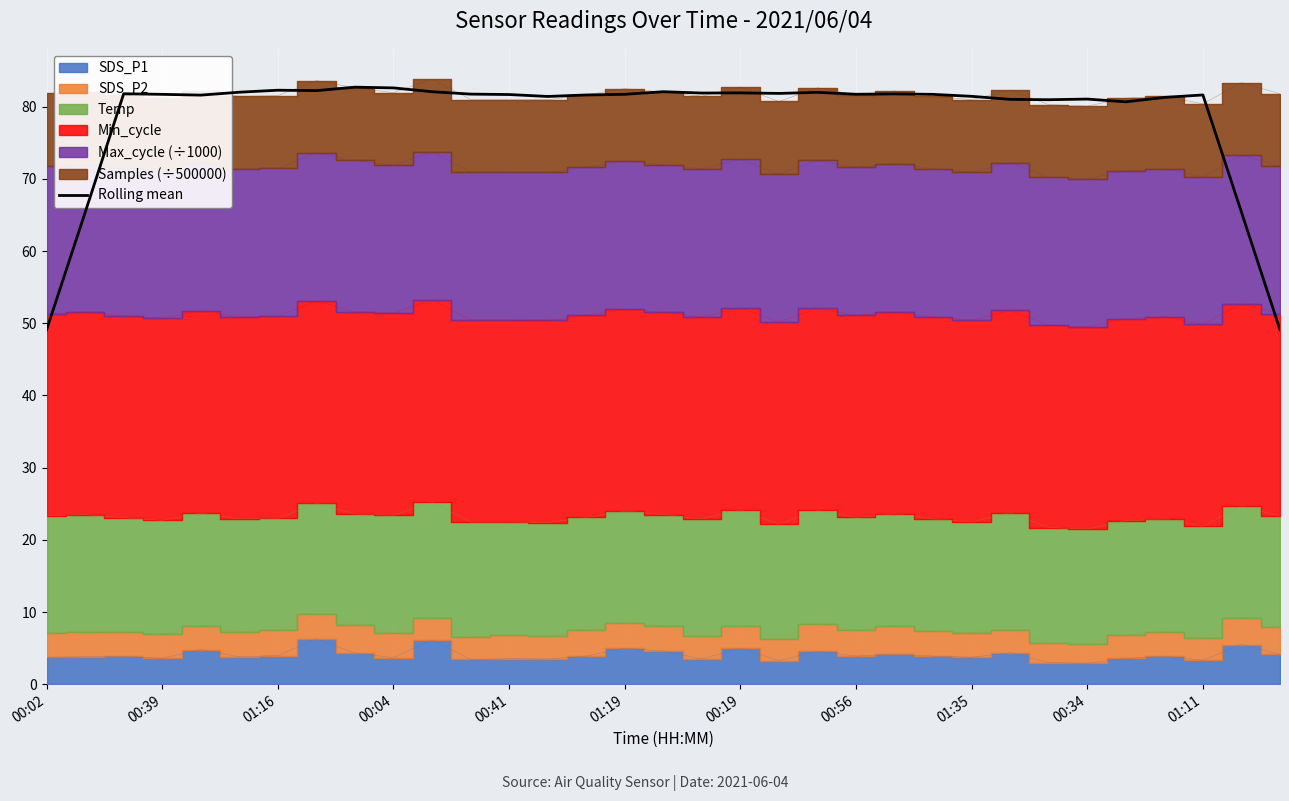

True or false: Rolling mean has a value of 81.1 at 00:34.

True